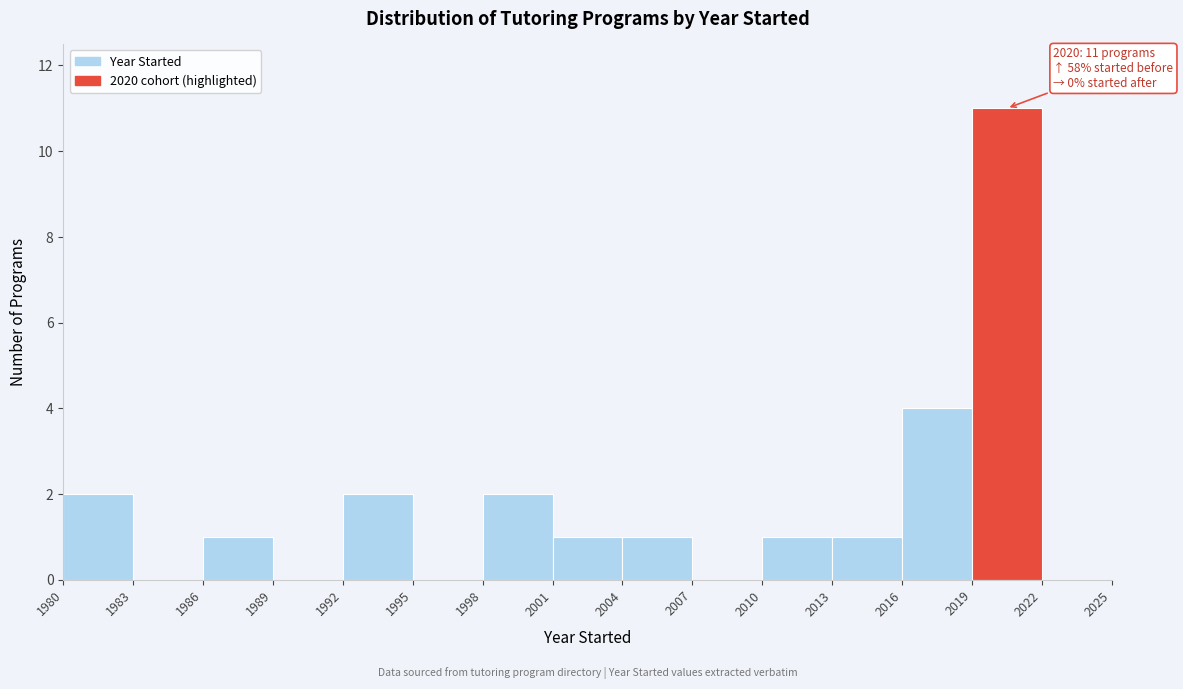

Which range on the x-axis has the tallest bar?

2019 to 2022